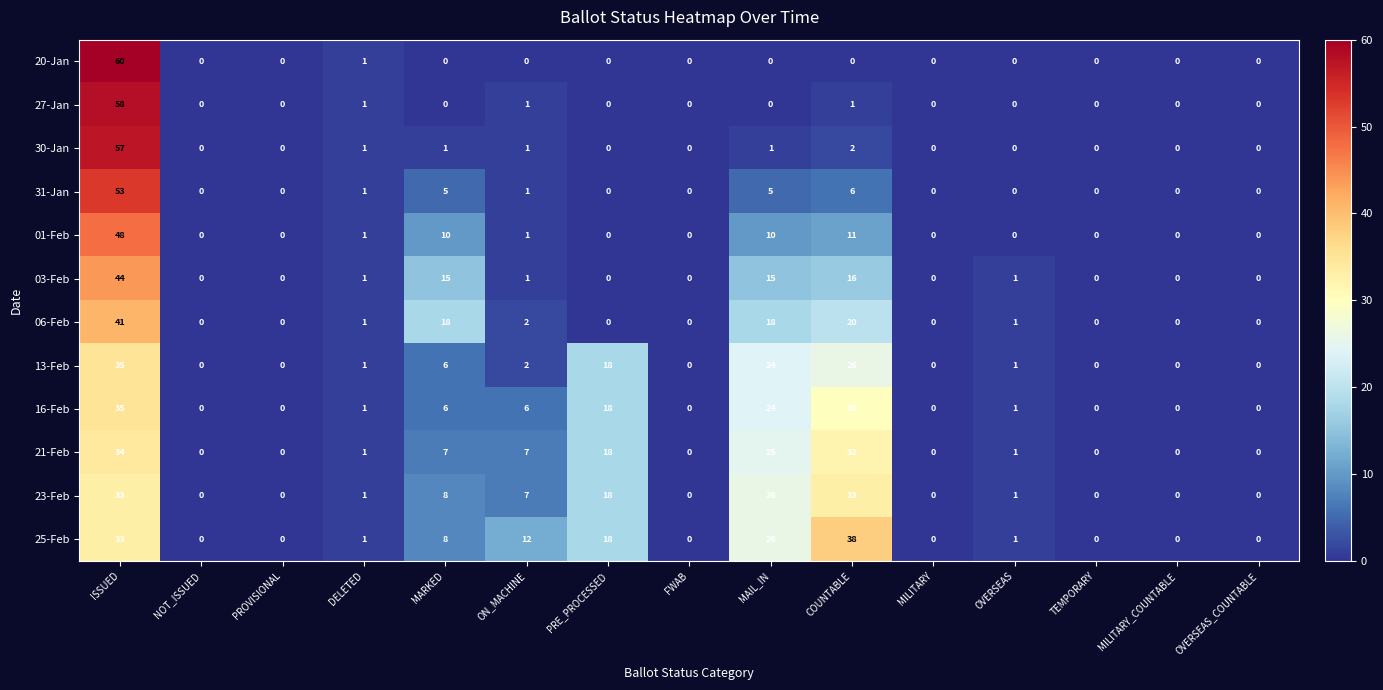

At which category does the chart reach its peak across all series?

ISSUED